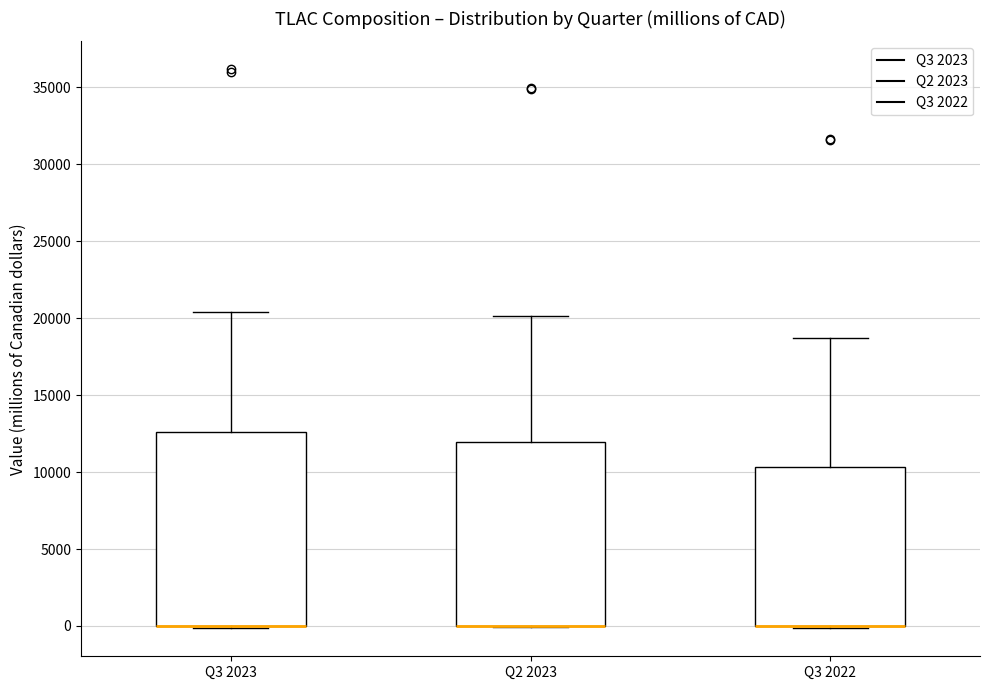

Where is the upper edge of the box for Q3 2023 on the y-axis? The values are not printed on the chart, so give them approximately, as read against the axis.

12500